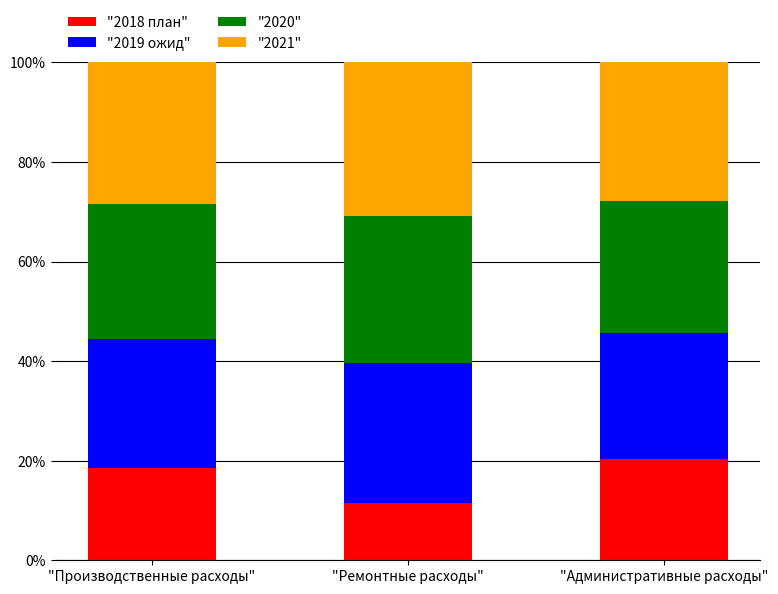

Read the "2018 план" value at "Производственные расходы".

18.5